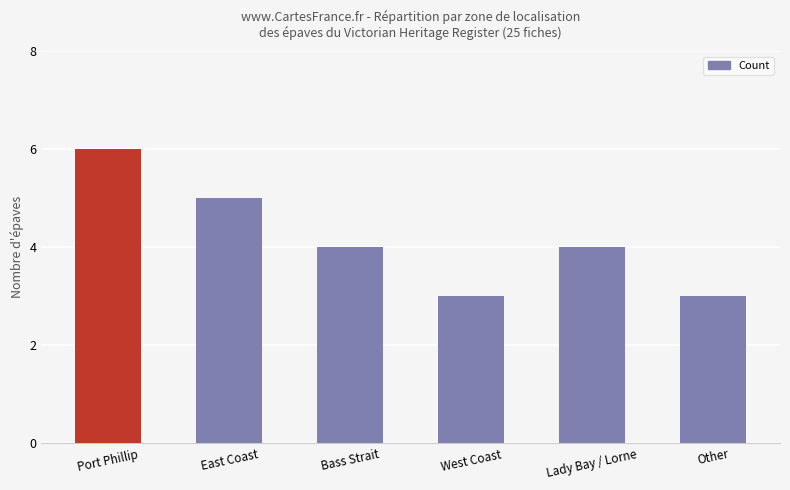

What is the sum of the values at Lady Bay / Lorne and Port Phillip?

10